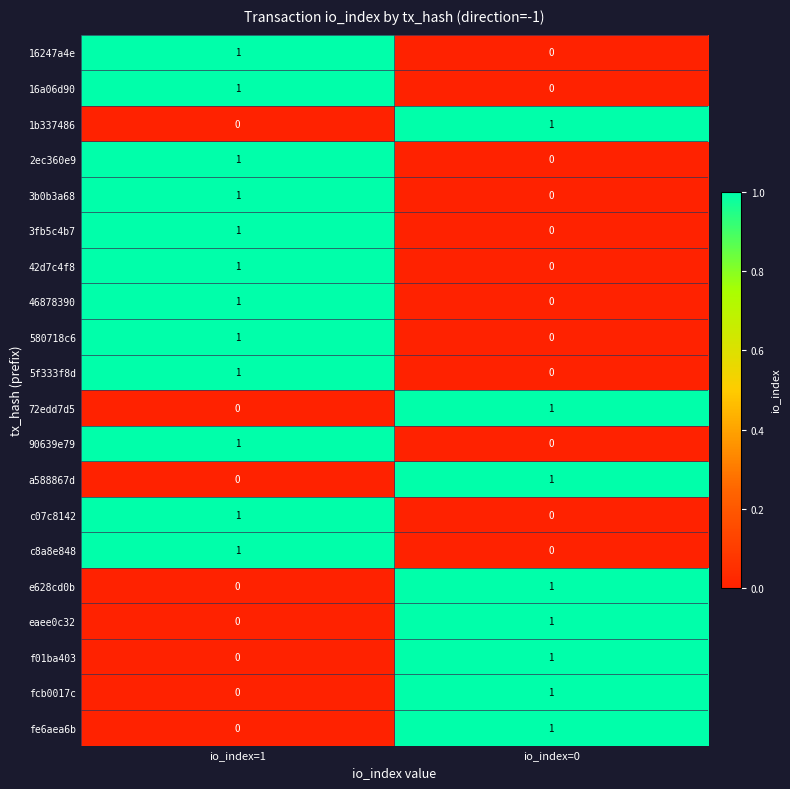

List the labels in order of 3fb5c4b7 value, smallest first.

io_index=0, io_index=1